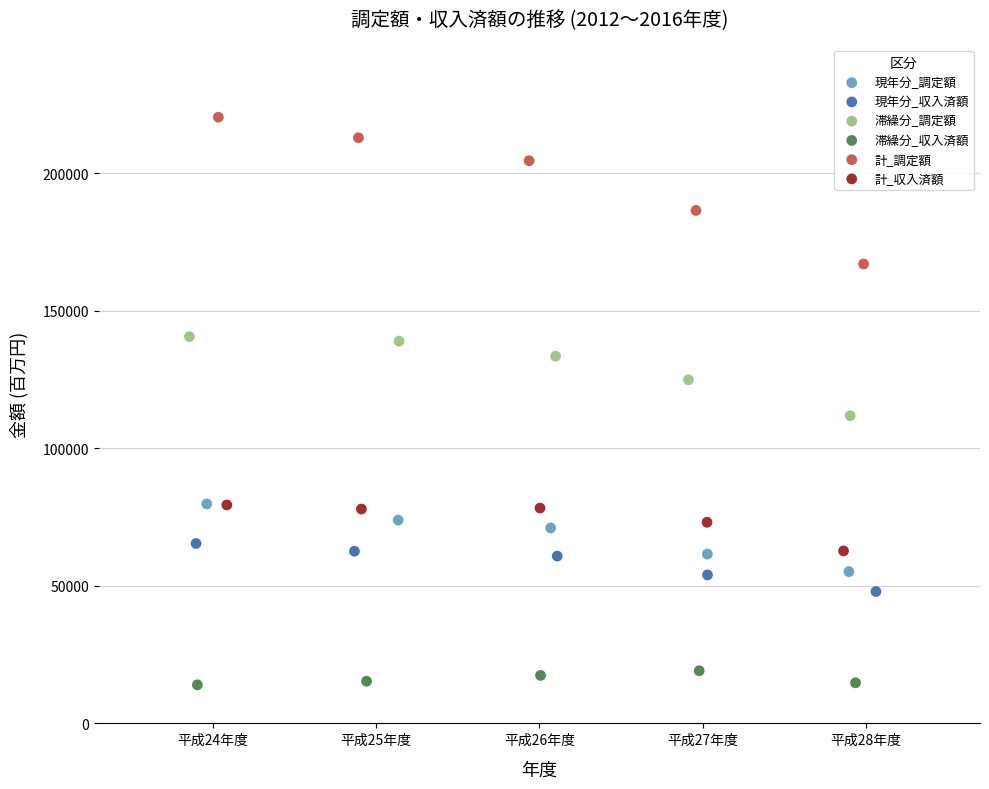

Which series contains the lowest Y value?

滞繰分_収入済額